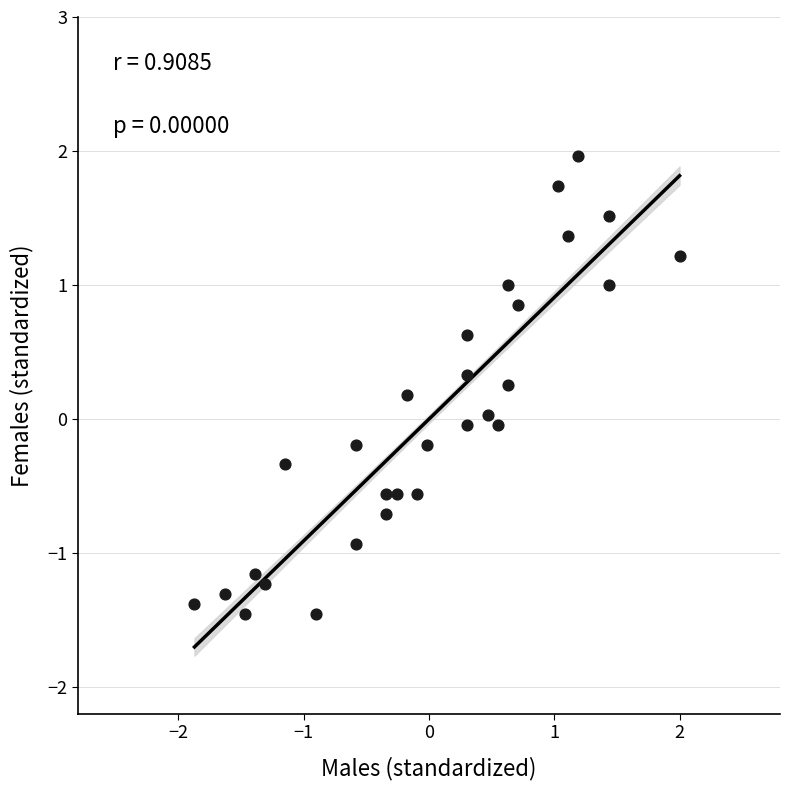

What is the range of Y values (max minus min)?

3.4